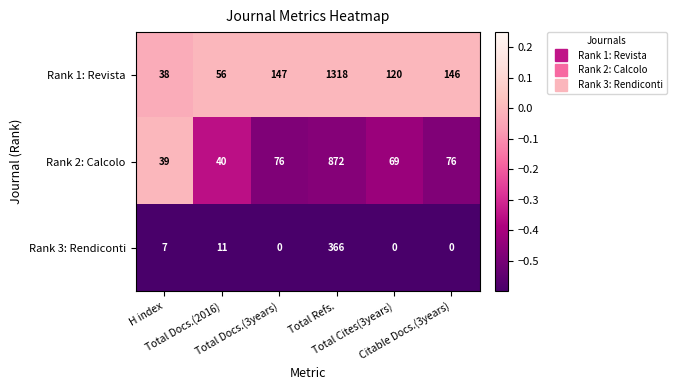

Count the number of categories in the chart.

6